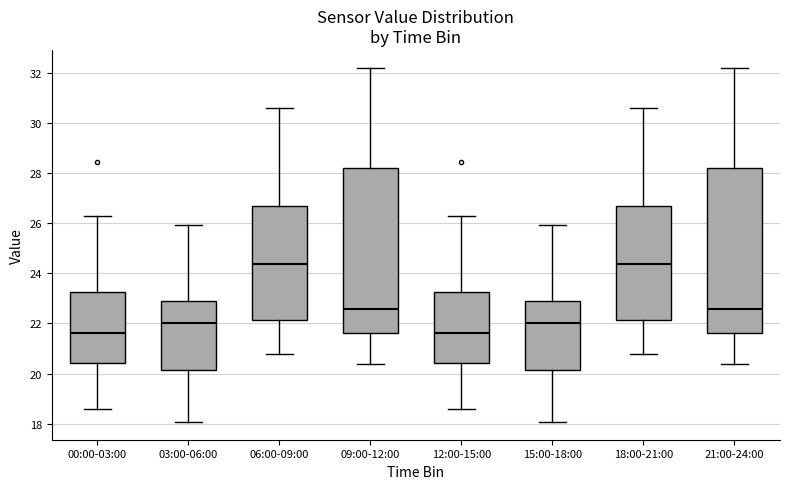

Reading left to right, transcribe this box plot: for each box, give where its median line is, the range the box spans, and where its two whiskers end, as read against the y-axis. The values are not printed on the chart, so give them approximately, as read against the axis.

00:00-03:00: median 21.6, box 20.4 to 23.2, whiskers 18.6 to 26.4
03:00-06:00: median 22.0, box 20.2 to 22.8, whiskers 18.0 to 26.0
06:00-09:00: median 24.4, box 22.2 to 26.8, whiskers 20.8 to 30.6
09:00-12:00: median 22.6, box 21.6 to 28.2, whiskers 20.4 to 32.2
12:00-15:00: median 21.6, box 20.4 to 23.2, whiskers 18.6 to 26.4
15:00-18:00: median 22.0, box 20.2 to 22.8, whiskers 18.0 to 26.0
18:00-21:00: median 24.4, box 22.2 to 26.8, whiskers 20.8 to 30.6
21:00-24:00: median 22.6, box 21.6 to 28.2, whiskers 20.4 to 32.2